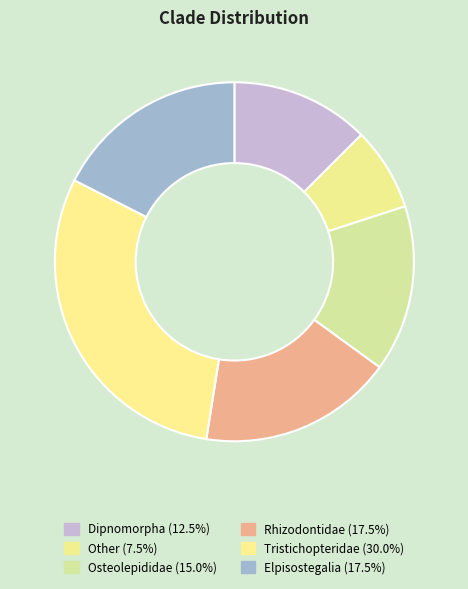

To the nearest percent, what is the combined percentage of Tristichopteridae and Elpisostegalia?

48%